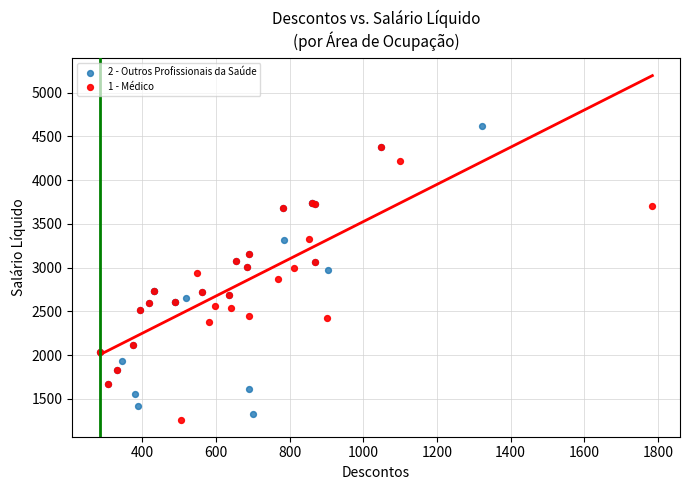

Which series reaches the maximum Y coordinate?

2 - Outros Profissionais da Saúde